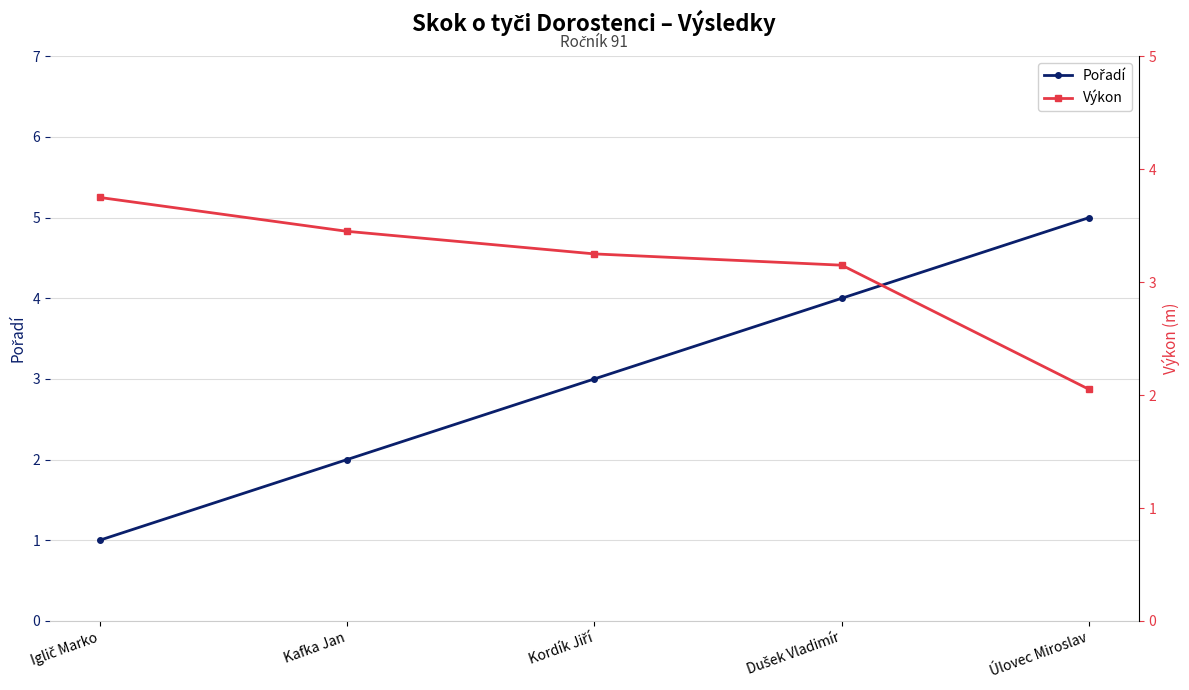

Count the number of categories in the chart.

5